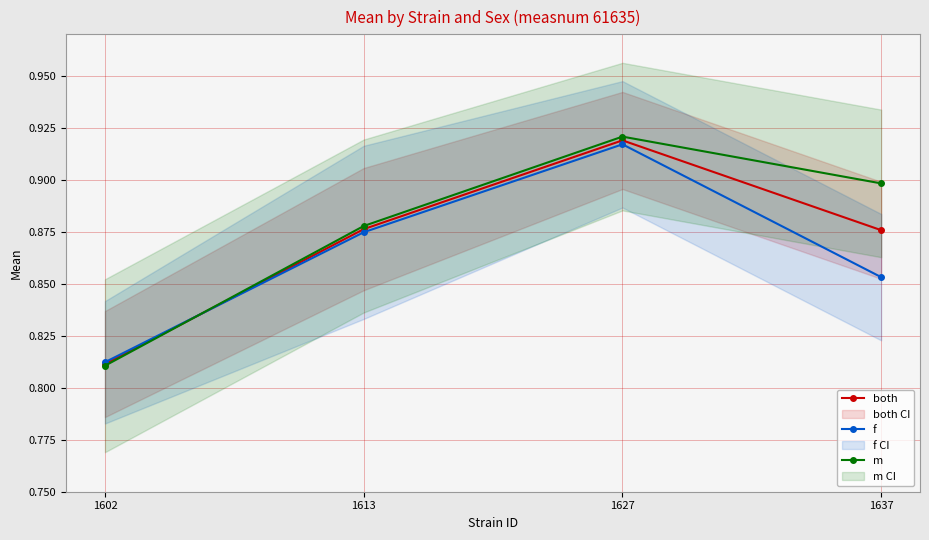

How many data points does each series have?

4